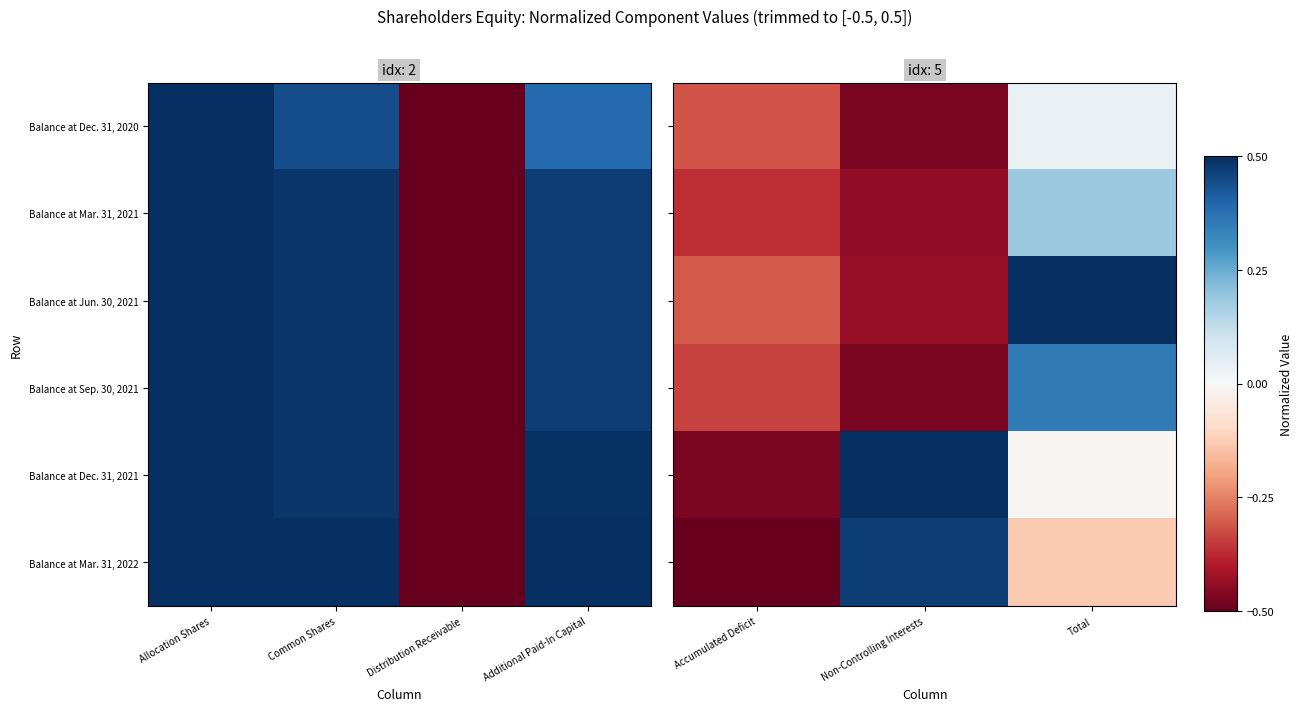

Is it true that Balance at Dec. 31, 2021 equals 0.5 at Non-Controlling Interests?

True